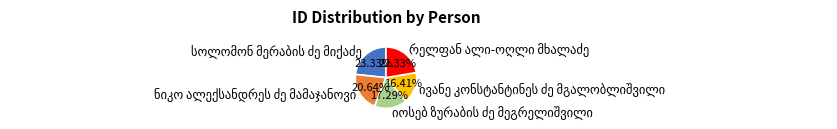

Is there any slice that represents more than half of the pie?

No